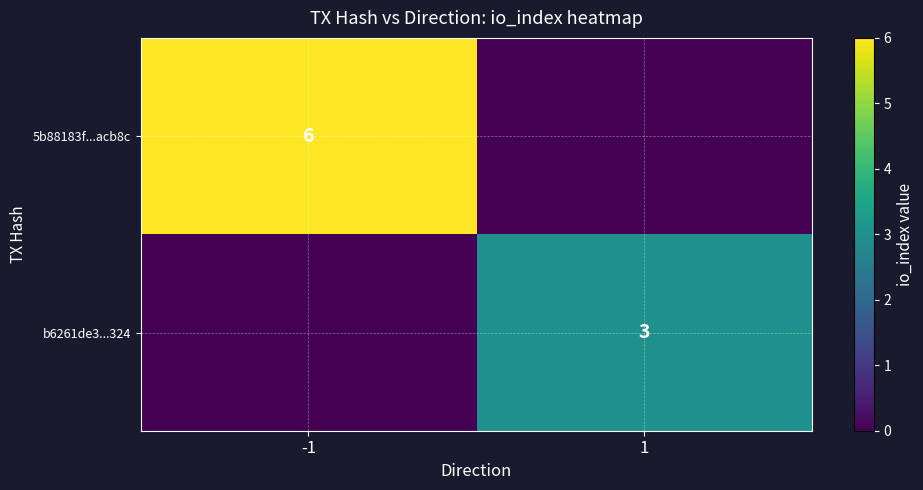

At which category is the sum across all series the highest?

-1